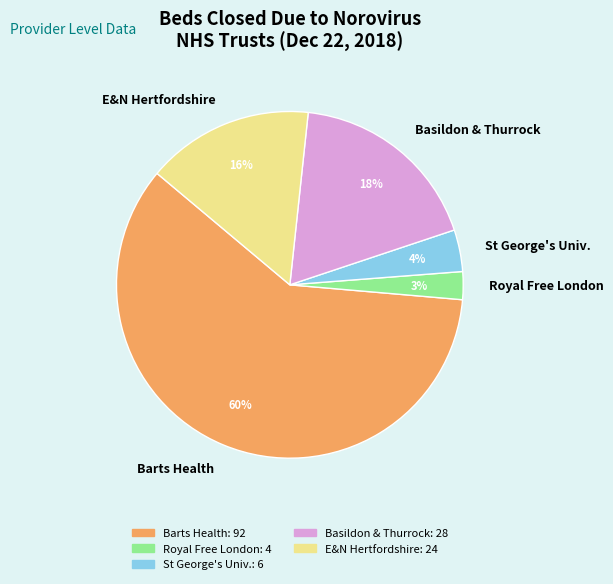

Do St George's Univ. and Barts Health together represent more than half of the pie?

Yes